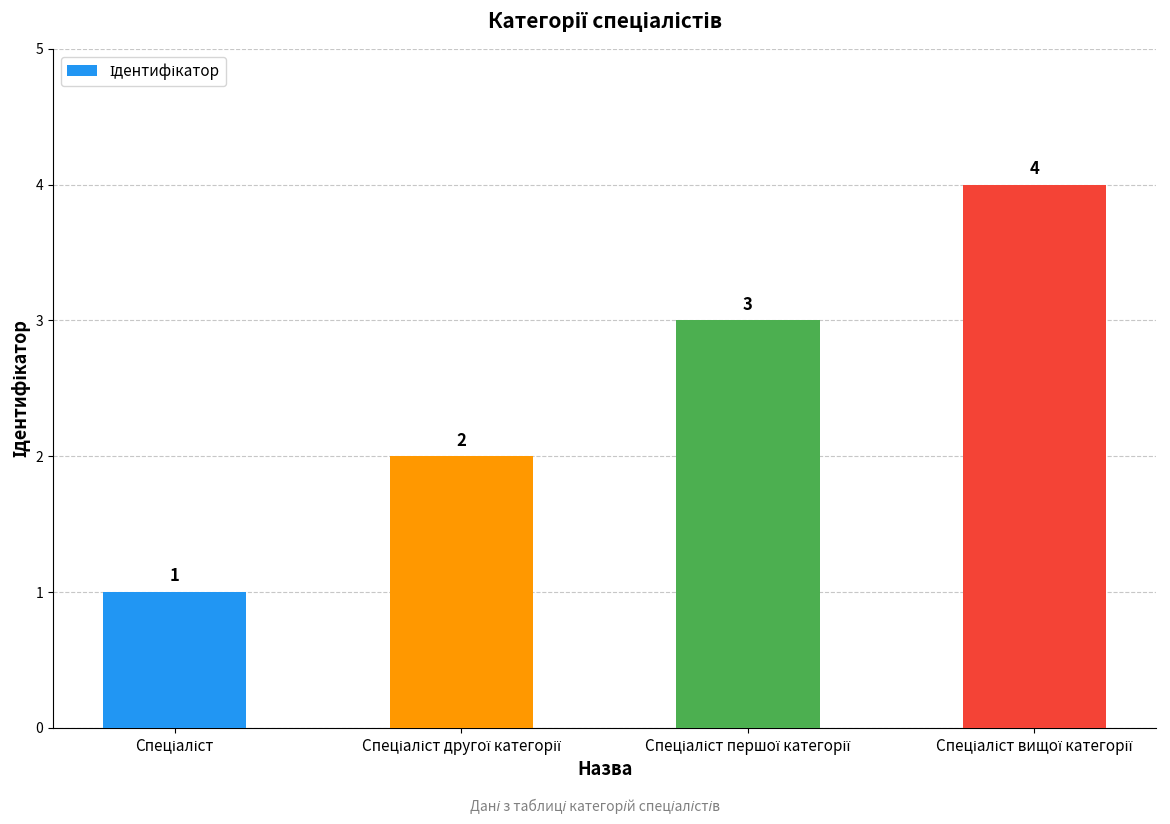

How many values are below 3?

2